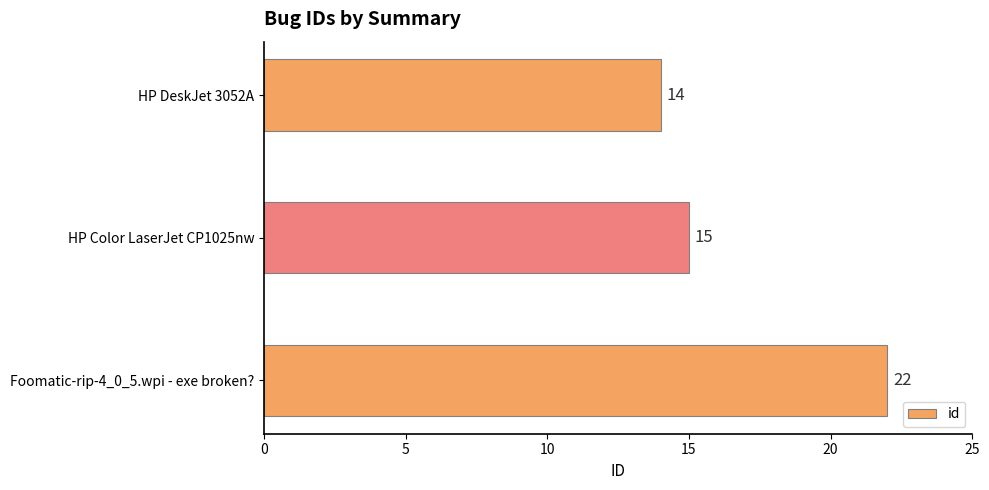

Where is the data nearest to the value 18?

HP Color LaserJet CP1025nw